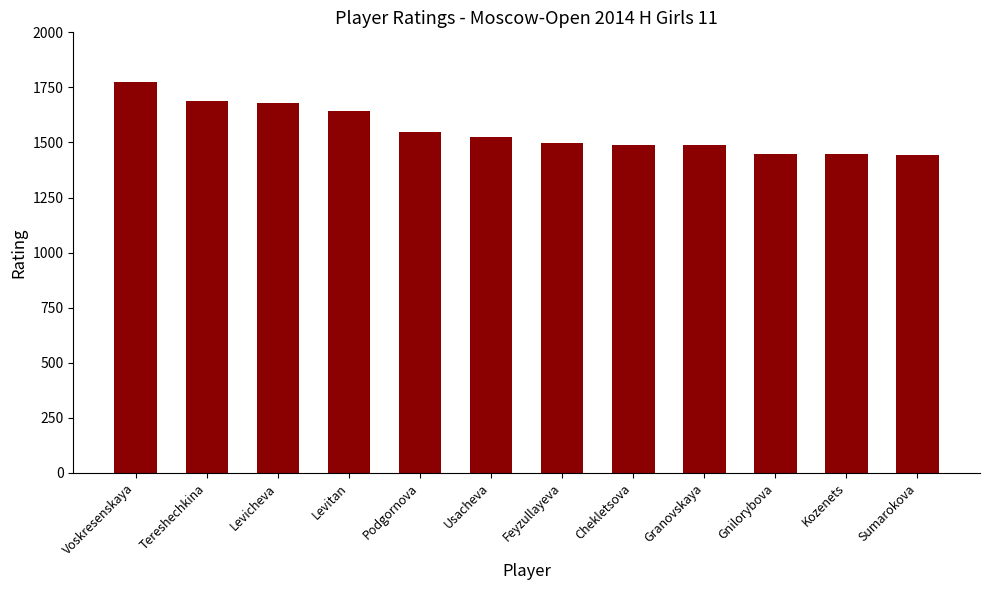

What is the change in value from Feyzullayeva to Sumarokova?

-56